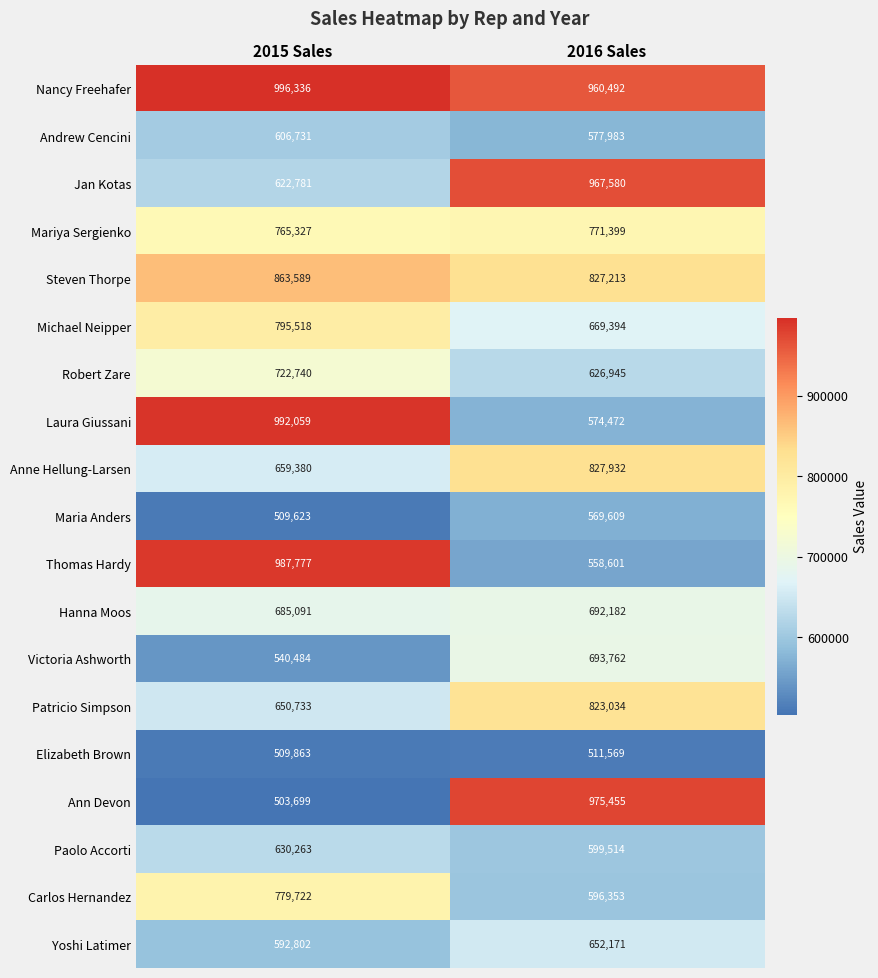

The Victoria Ashworth series shows 540484 at 2015 Sales. True or false?

True